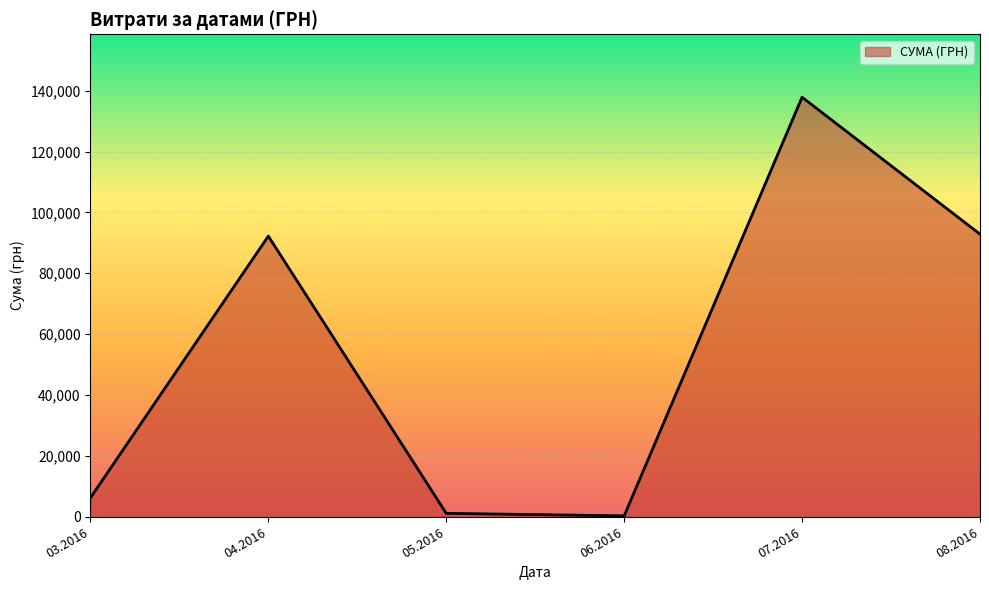

What is the difference between the maximum and second lowest values?

136708.8